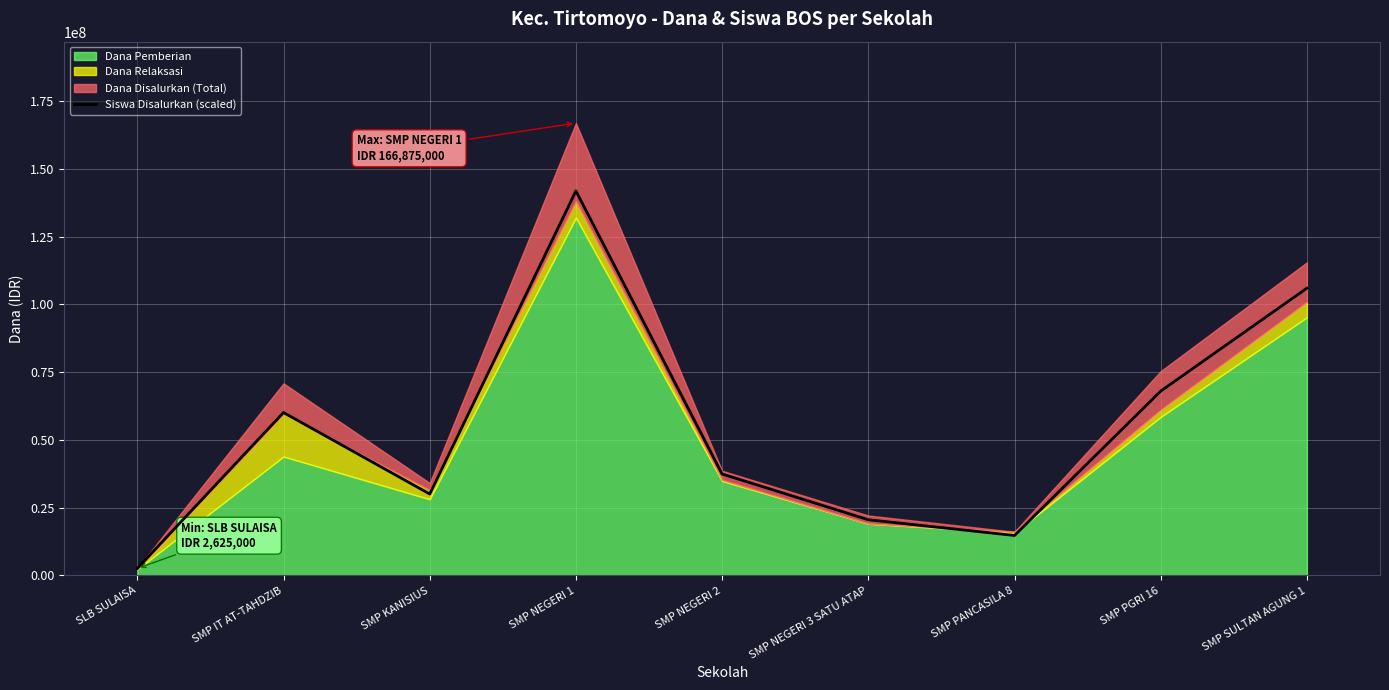

How many points are lower than both their immediate neighbors (excluding endpoints)?

2